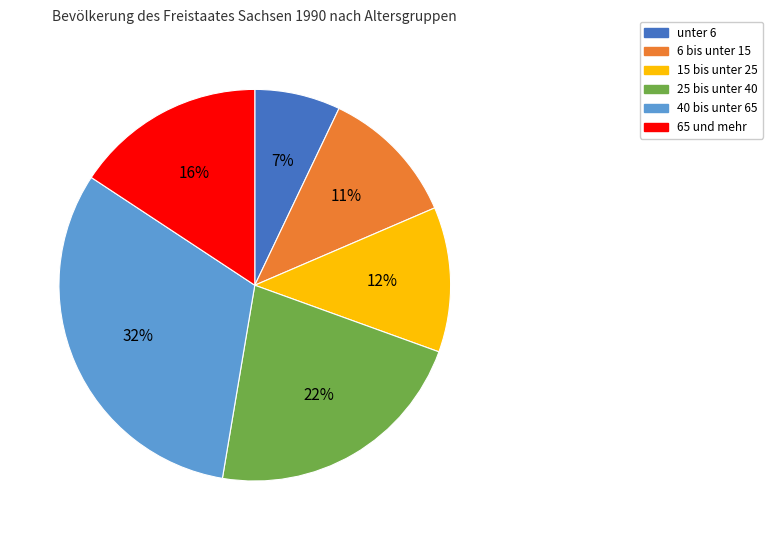

The unter 6 slice represents 7% of the pie. True or false?

True